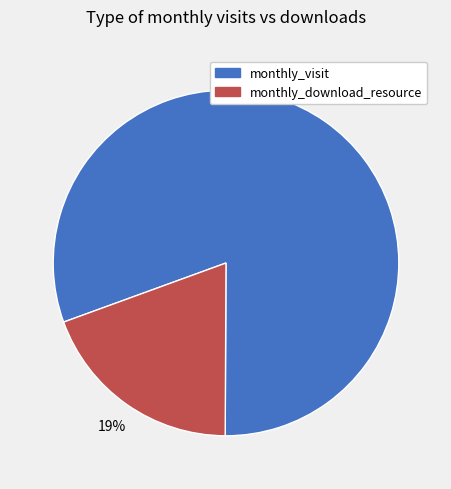

Is there any slice that represents more than half of the pie?

Yes